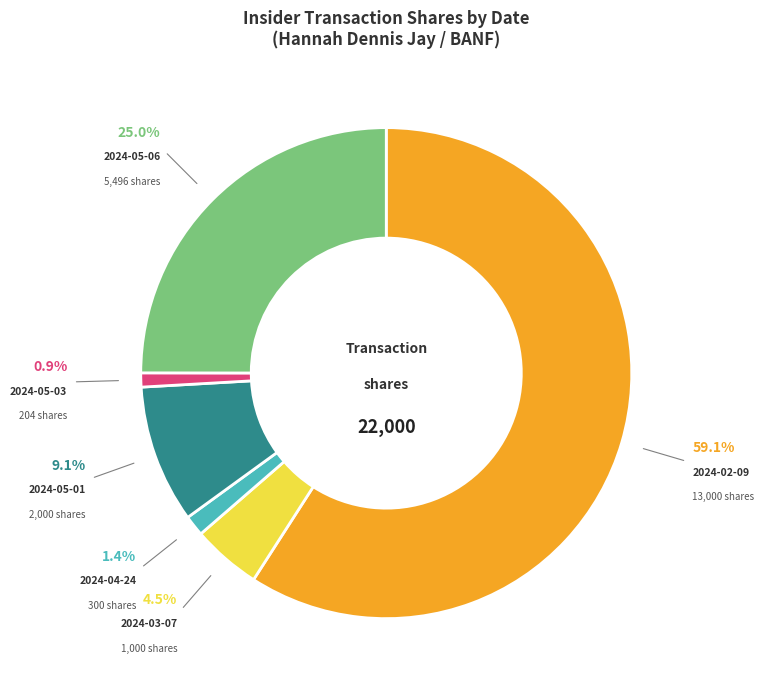

How much of the chart is everything except 2024-05-06?

75.0%